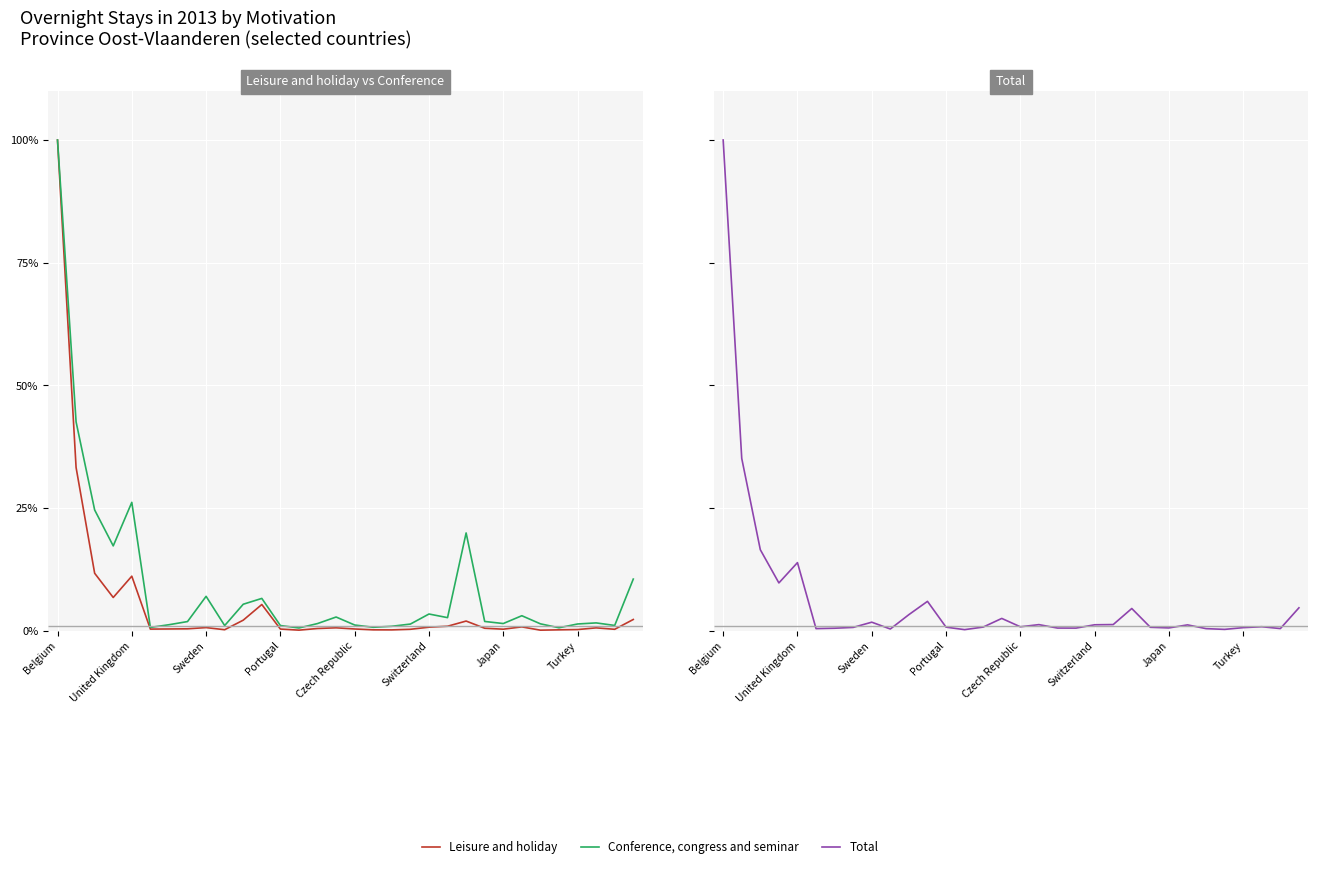

What is the maximum value for Conference, congress and seminar?

100.0